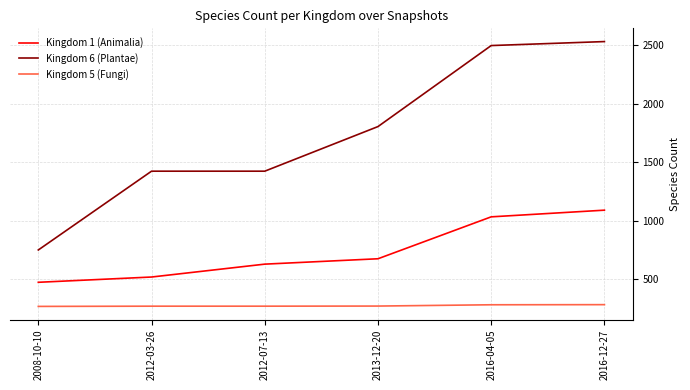

Which series has the widest spread of values?

Kingdom 6 (Plantae)